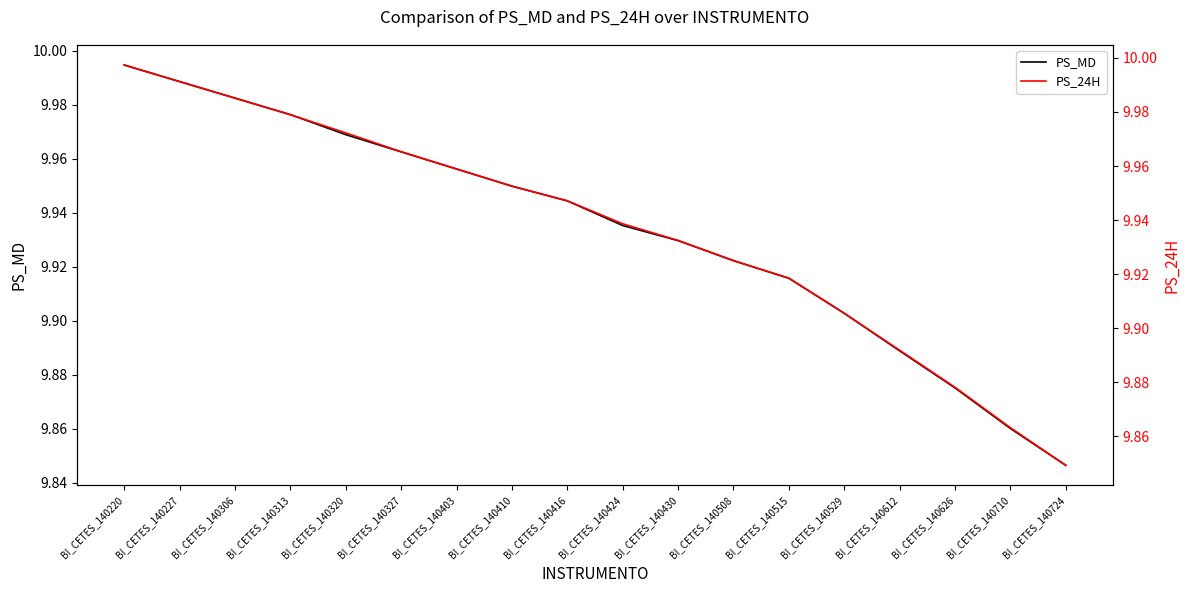

How many data points does each series have?

18